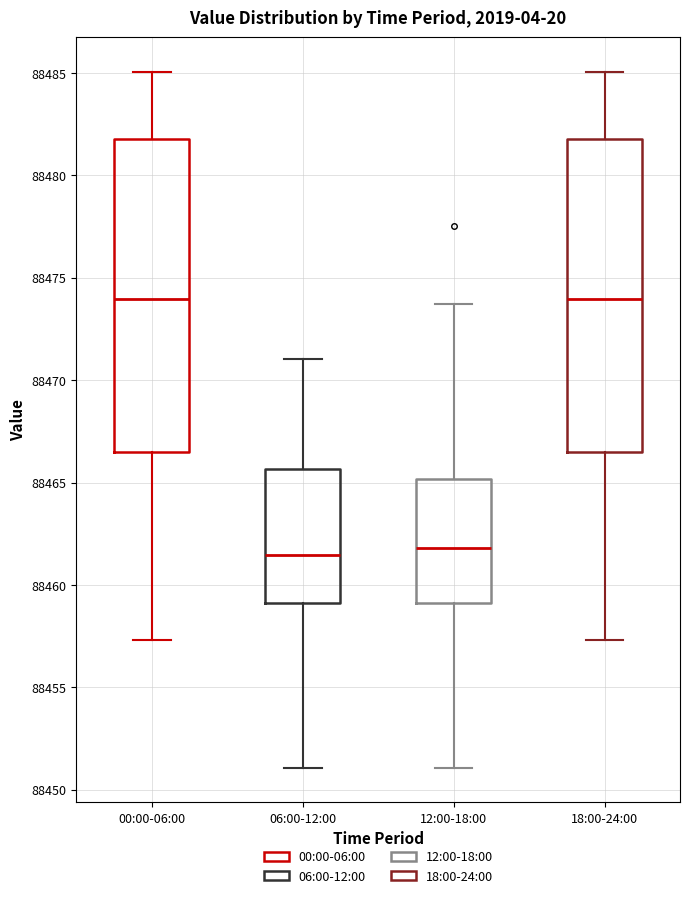

Reading left to right, transcribe this box plot: for each box, give where its median line is, the range the box spans, and where its two whiskers end, as read against the y-axis. The values are not printed on the chart, so give them approximately, as read against the axis.

00:00-06:00: median 88474.0, box 88466.5 to 88482.0, whiskers 88457.5 to 88485.0
06:00-12:00: median 88461.5, box 88459.0 to 88465.5, whiskers 88451.0 to 88471.0
12:00-18:00: median 88462.0, box 88459.0 to 88465.0, whiskers 88451.0 to 88473.5
18:00-24:00: median 88474.0, box 88466.5 to 88482.0, whiskers 88457.5 to 88485.0